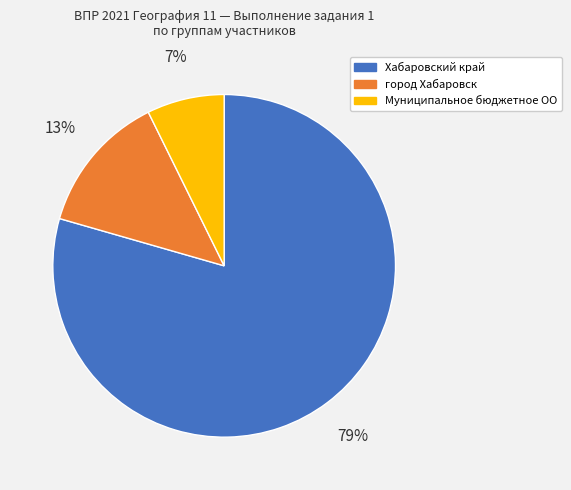

Which slice is the largest?

Хабаровский край